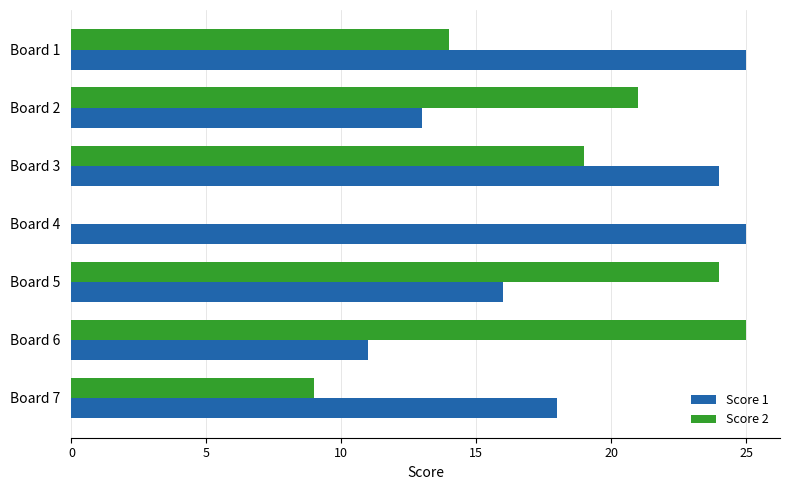

Count the number of categories in the chart.

7